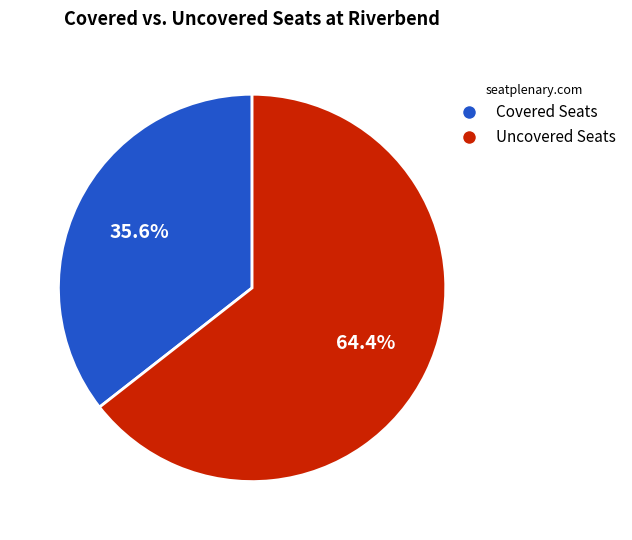

Which slice represents more than half of the pie?

Uncovered Seats